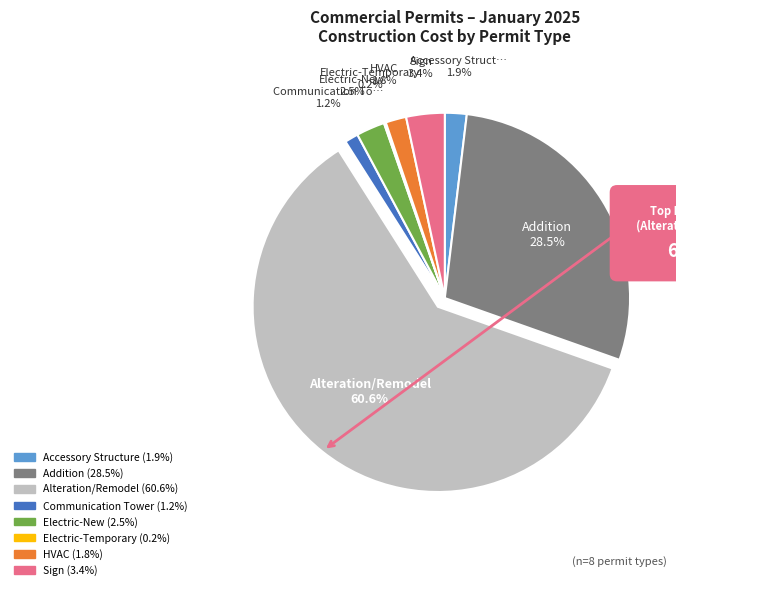

What percentage is the Alteration/Remodel slice, to the nearest percent?

61%